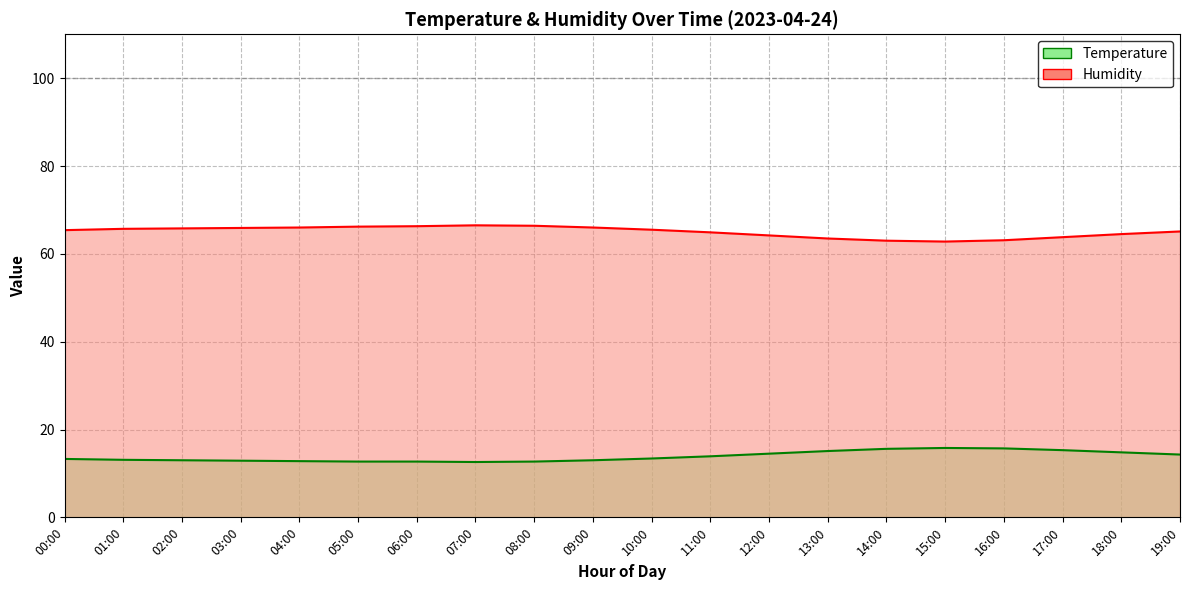

Which series has the largest range (max minus min)?

Humidity